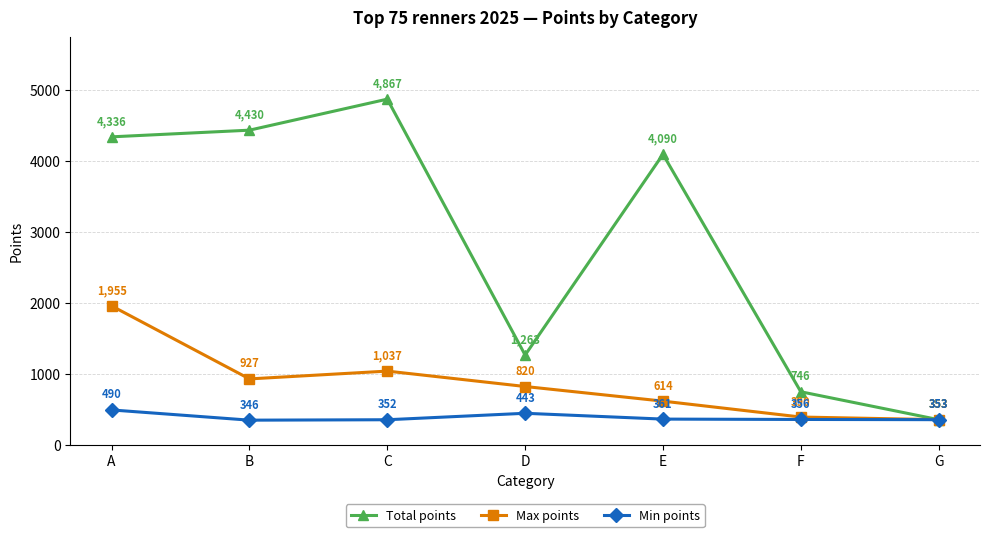

What is the spread (max minus min) of values at E?

3729